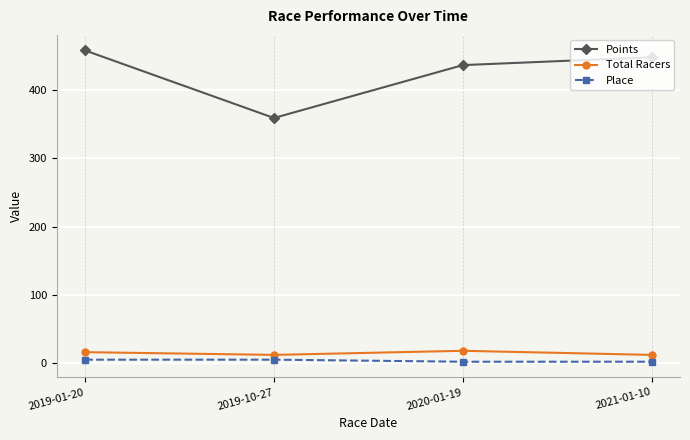

How many categories are shown in the chart?

4